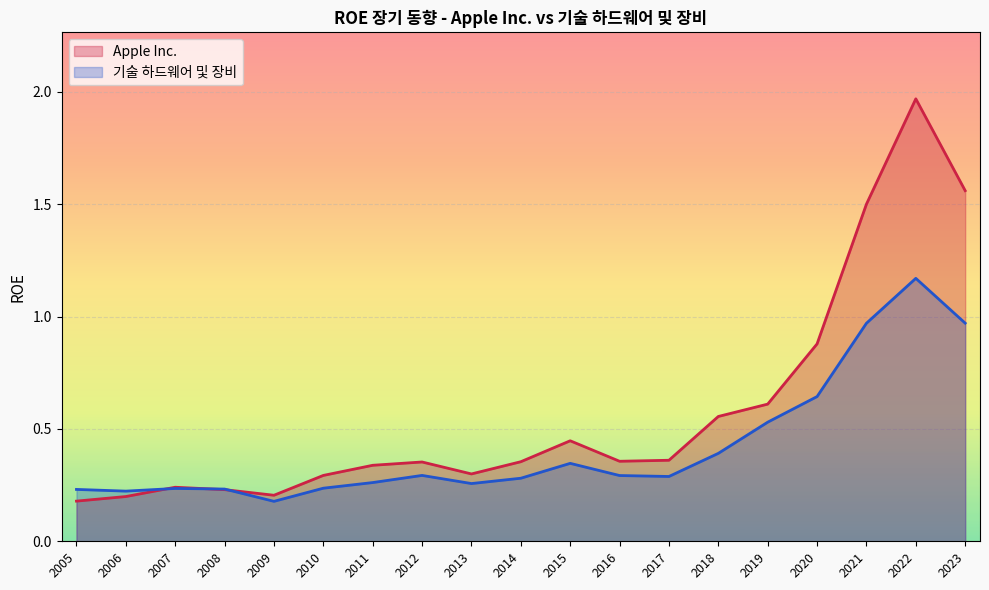

How many lines are shown in the chart?

2